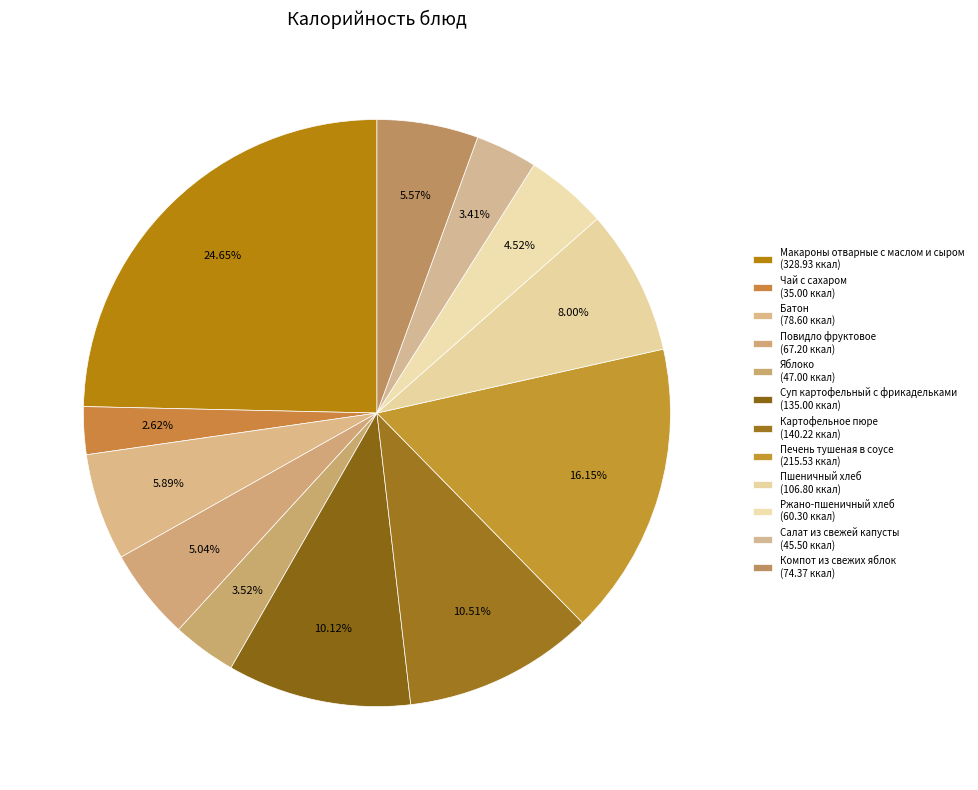

Count the number of slices in the pie.

12